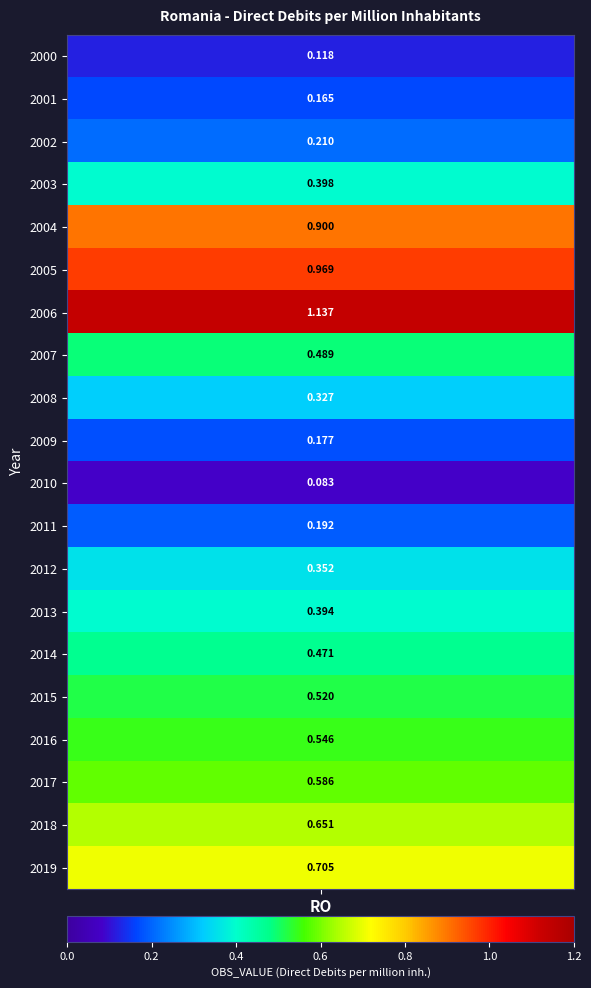

The value at 2016 is 0.8. True or false?

False